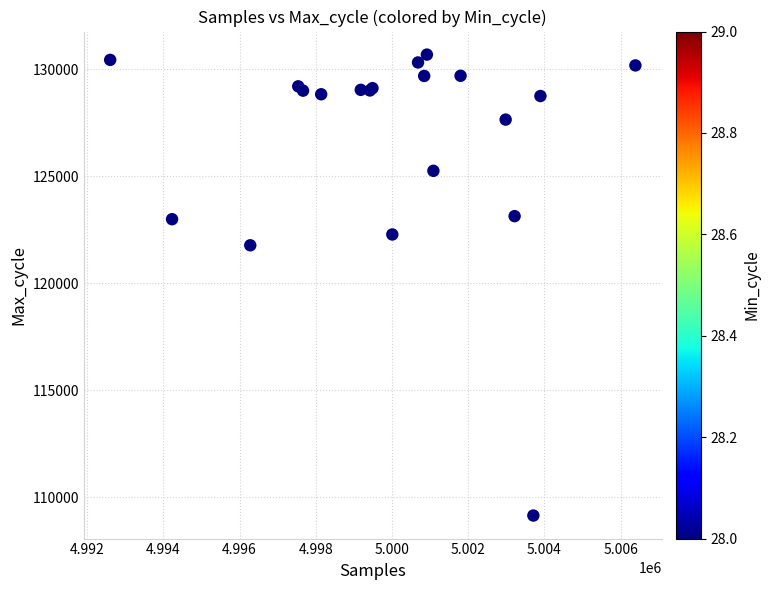

What Y value in the scatter plot is closest to 119915?

121773